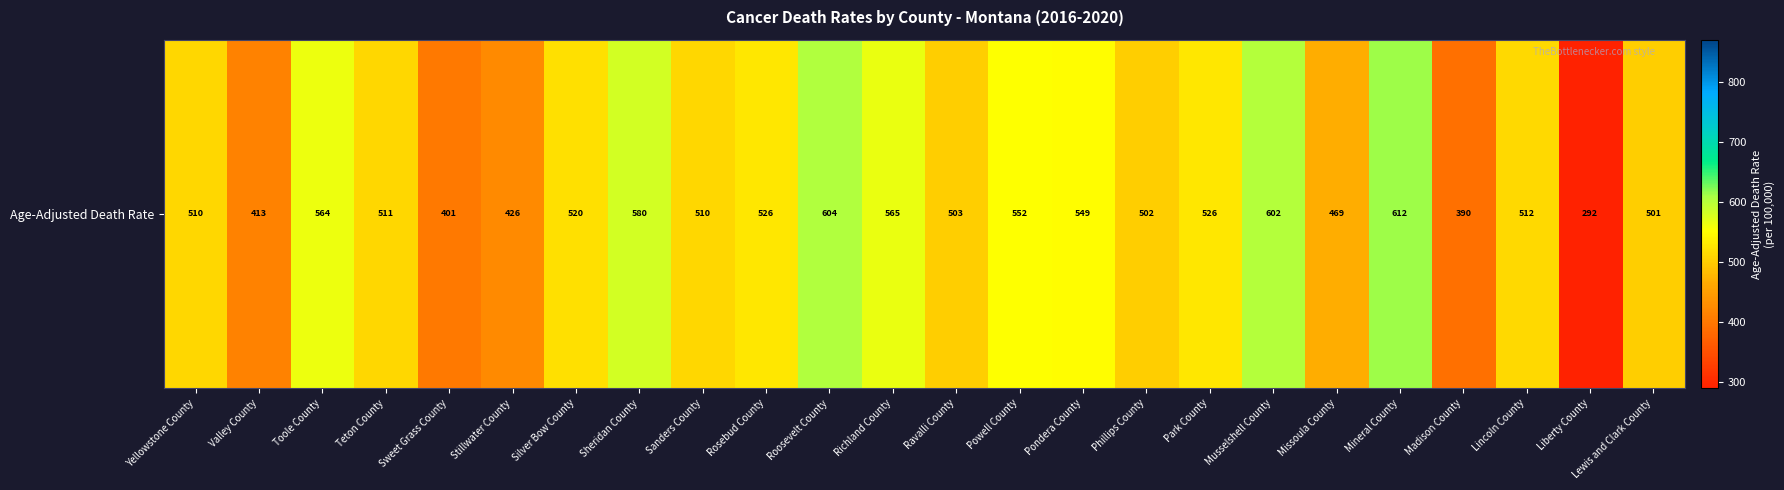

Reading right to left, extract all data points from this chart.

501.4	292.1	512.2	390.1	612.0	468.6	601.5	525.7	502.3	549.2	551.6	502.7	565.3	604.5	526.4	510.3	580.4	520.1	425.5	401.2	510.9	563.8	413.4	510.4